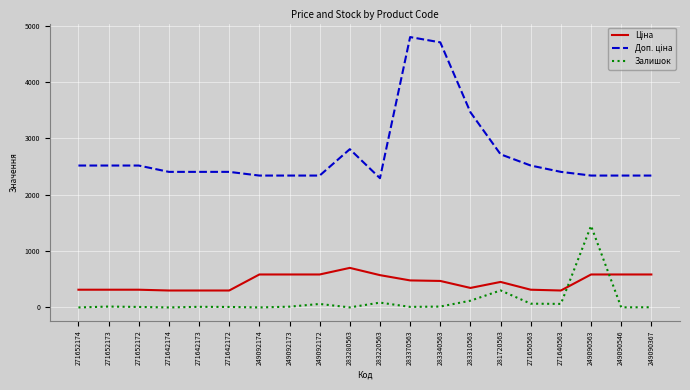

What is the highest value of the Залишок series?

1448.0